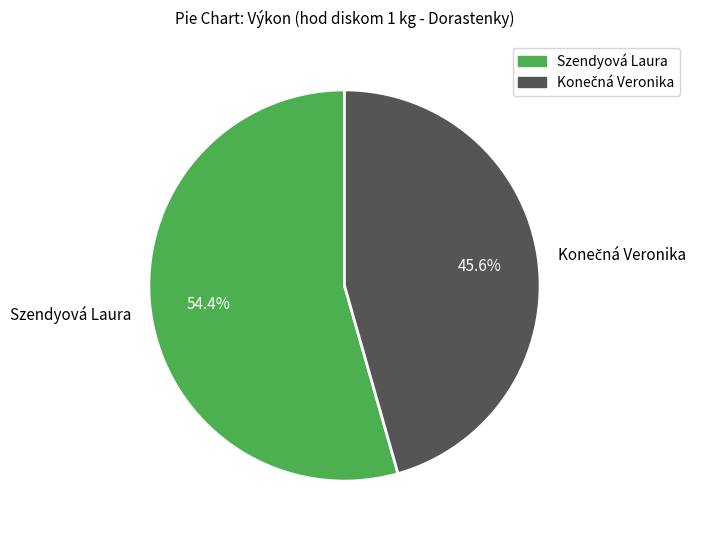

What is the largest slice in the pie chart?

Szendyová Laura